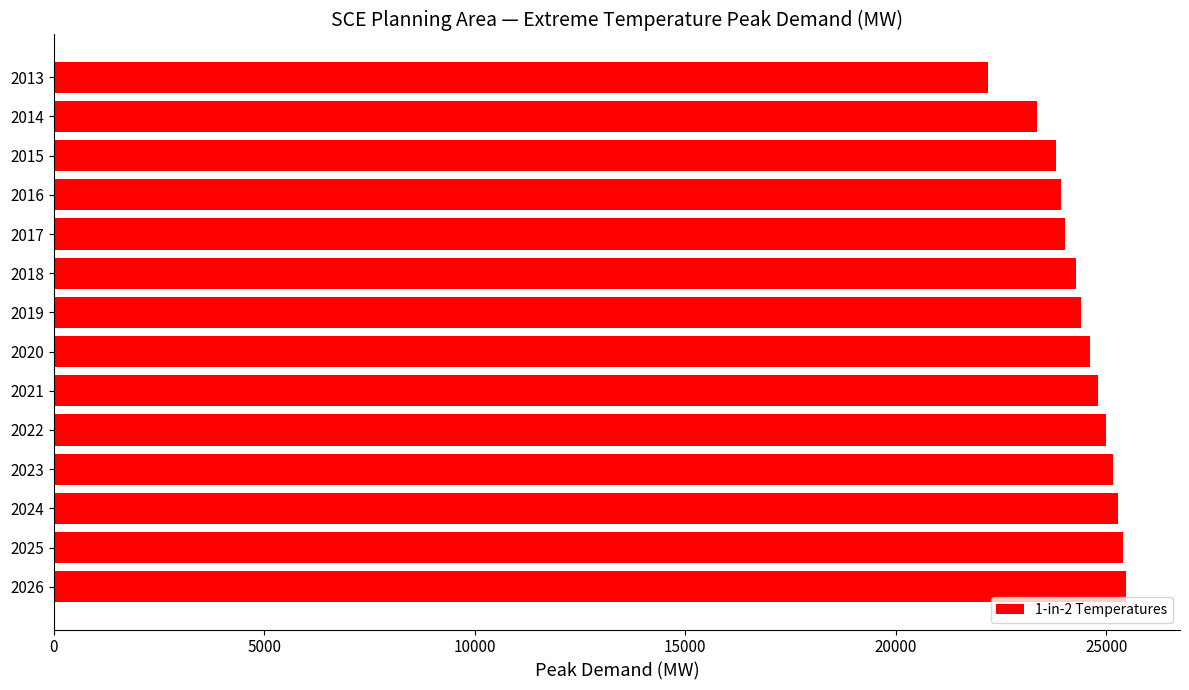

What is the approximate value at 2016?

23915.7